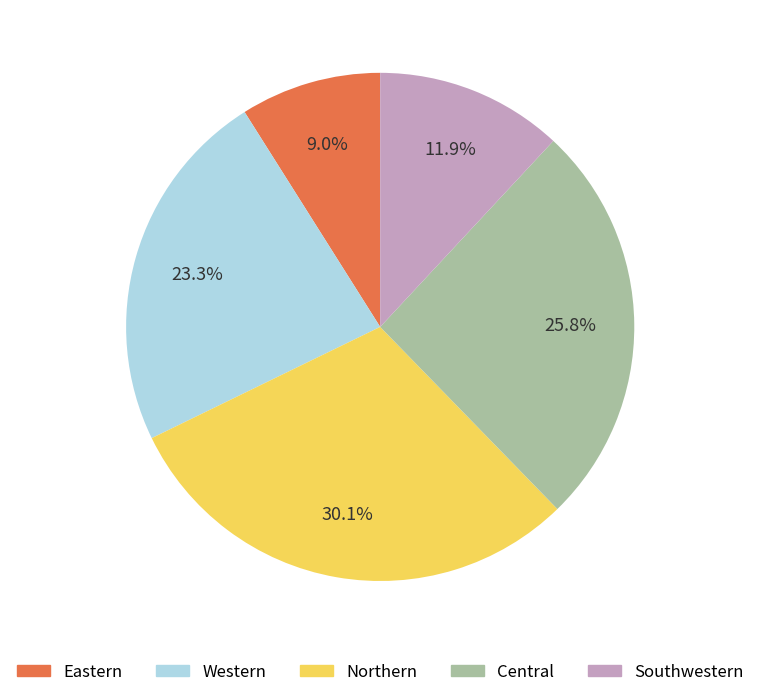

Does any single category account for the majority?

No